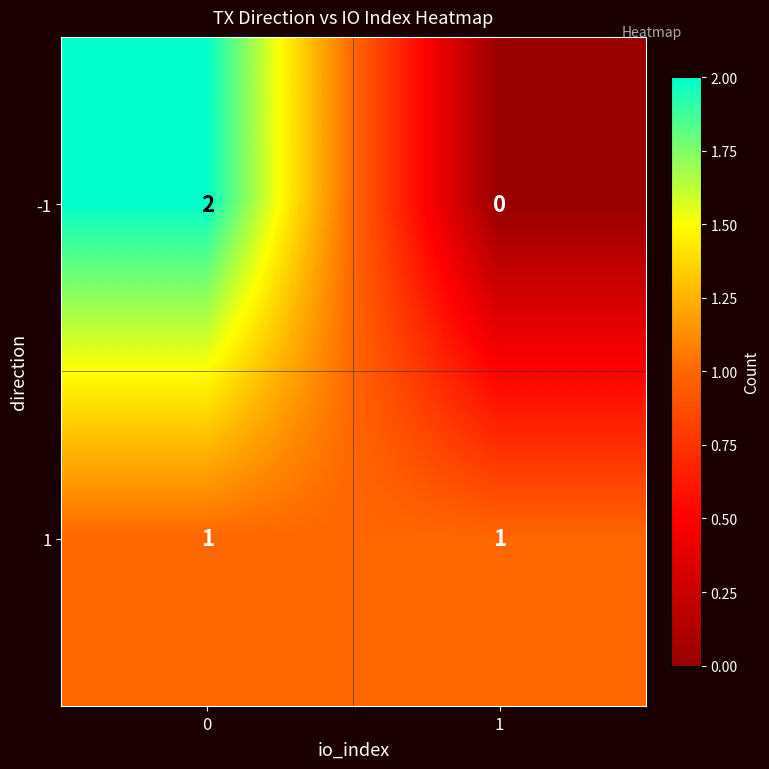

Is the value of 1 at 1 greater than the value of -1 at 1?

Yes